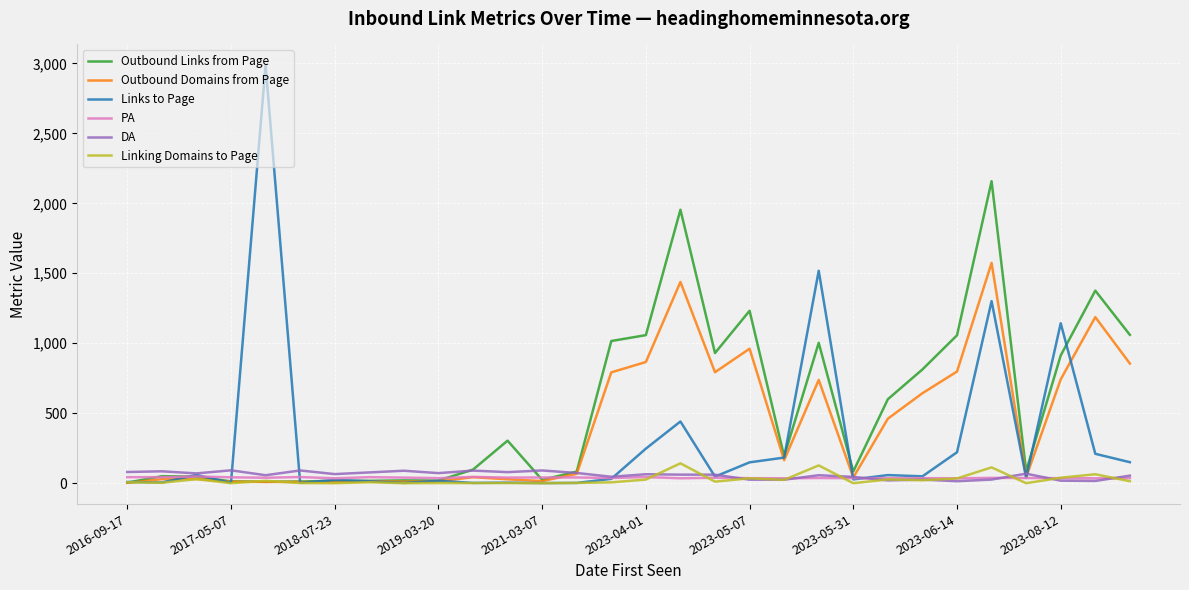

What is the average value of the Linking Domains to Page series?

25